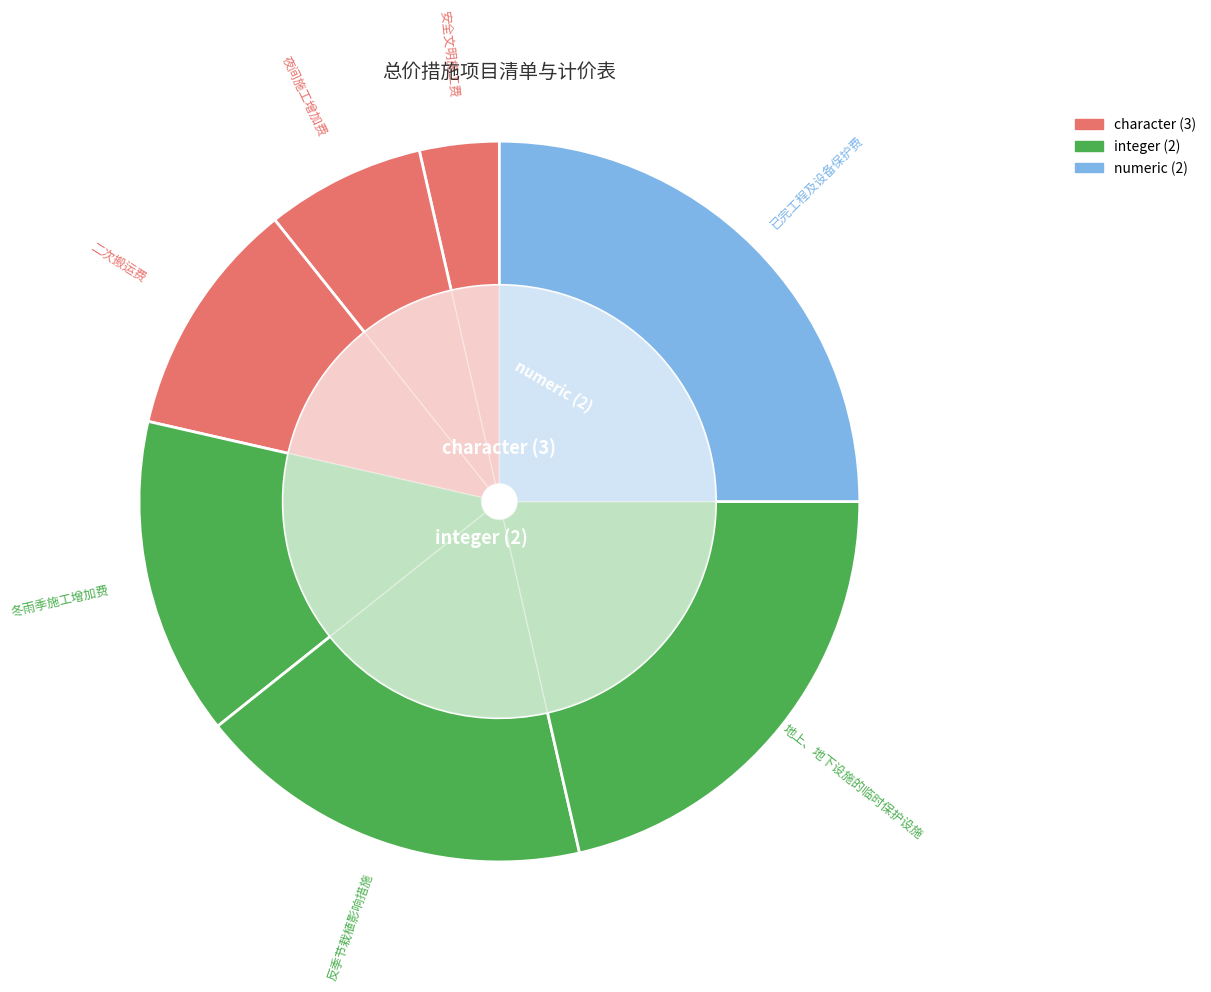

Count the number of slices in the pie.

7